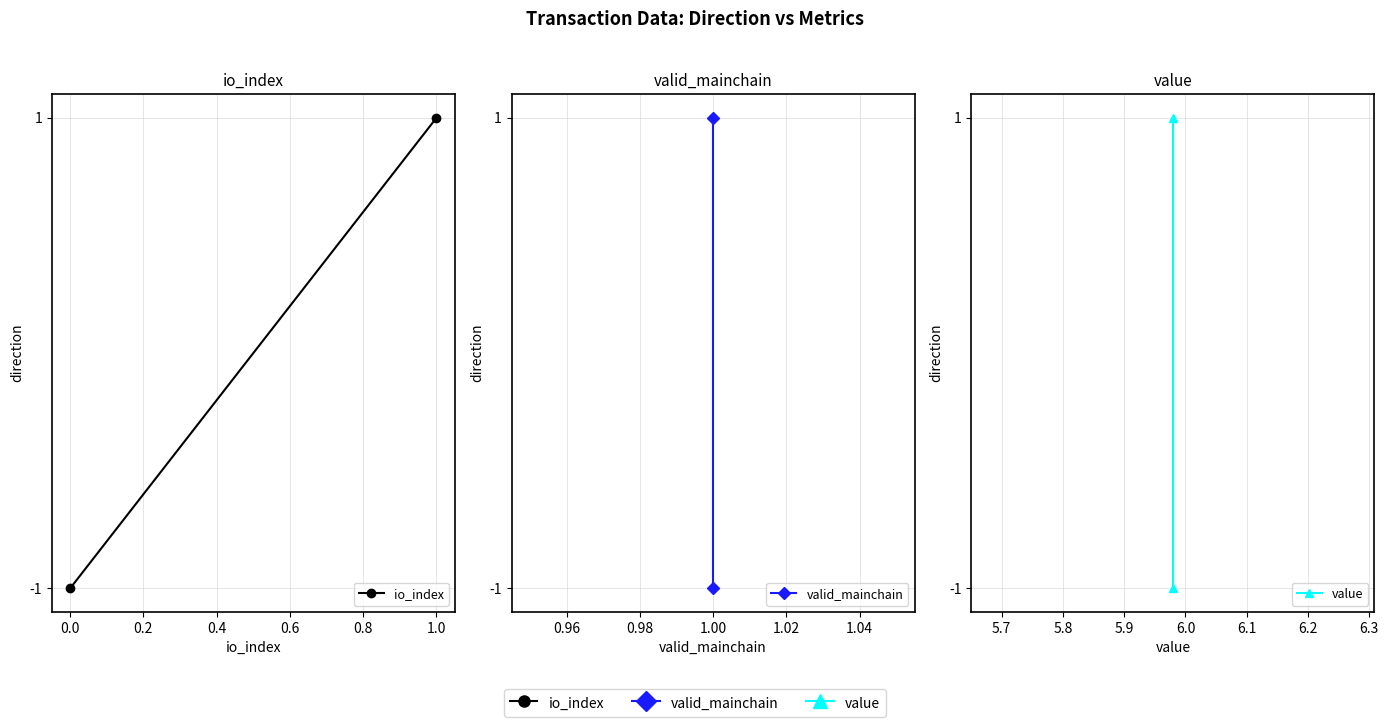

Which series has the largest total across all categories?

io_index